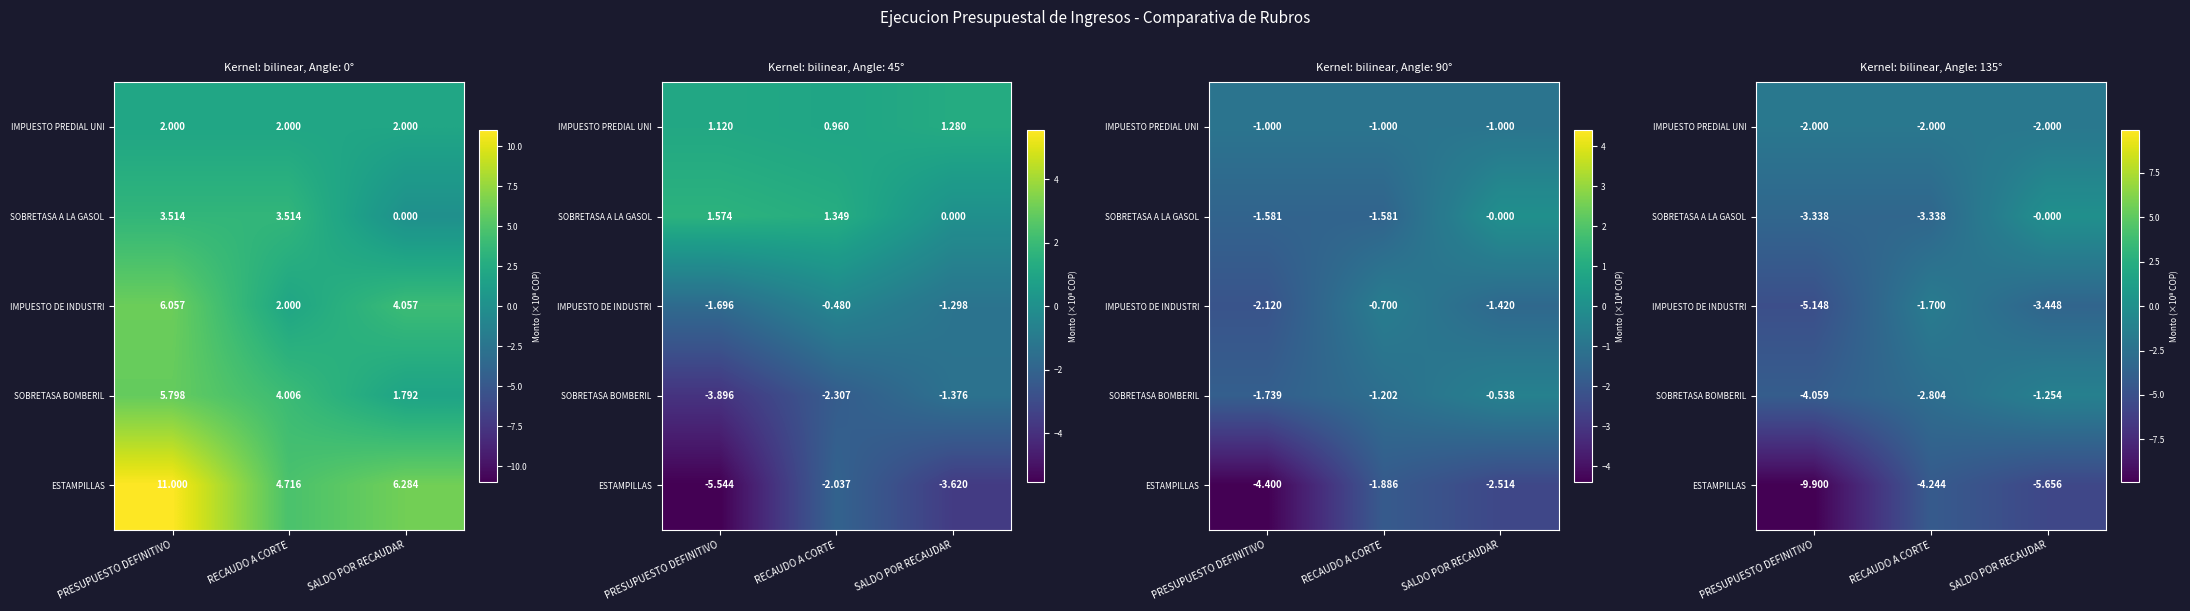

Count the number of data series in this chart.

5